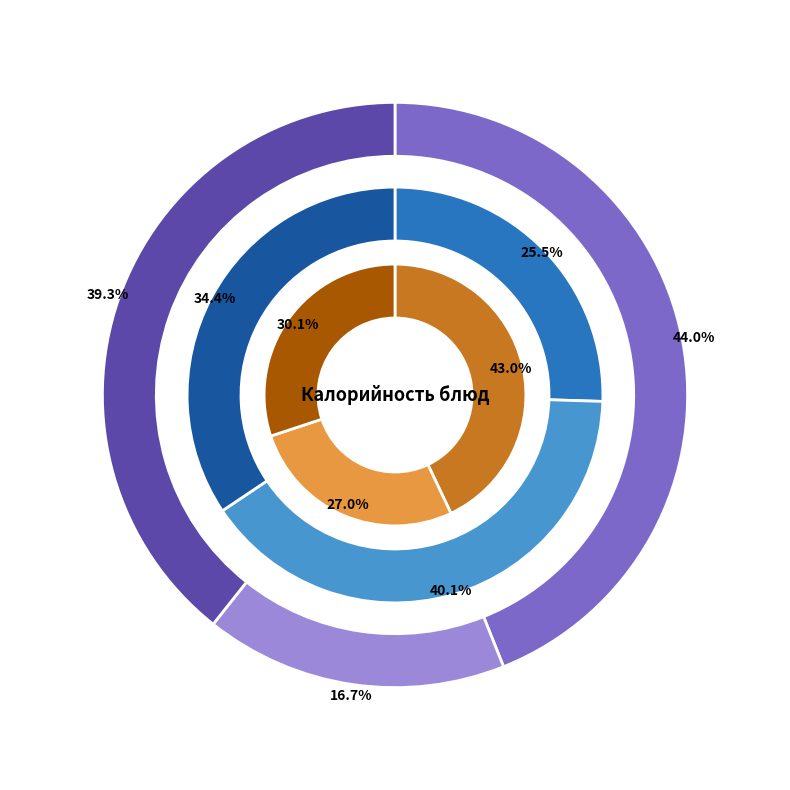

Is the sum of Рассольник ленинградский and Котлета рыбная greater than half?

No